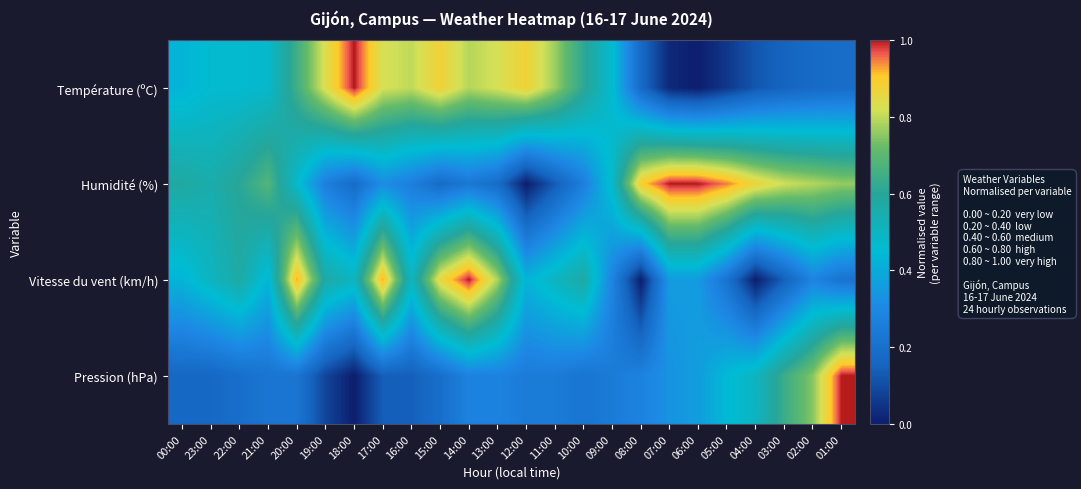

Count the number of data series in this chart.

4